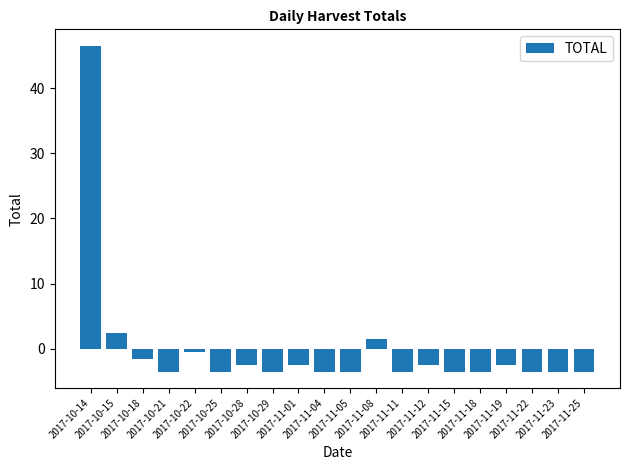

Reading left to right, transcribe all the data shown in this chart.

2017-10-14=46.5	2017-10-15=2.5	2017-10-18=-1.5	2017-10-21=-3.5	2017-10-22=-0.5	2017-10-25=-3.5	2017-10-28=-2.5	2017-10-29=-3.5	2017-11-01=-2.5	2017-11-04=-3.5	2017-11-05=-3.5	2017-11-08=1.5	2017-11-11=-3.5	2017-11-12=-2.5	2017-11-15=-3.5	2017-11-18=-3.5	2017-11-19=-2.5	2017-11-22=-3.5	2017-11-23=-3.5	2017-11-25=-3.5